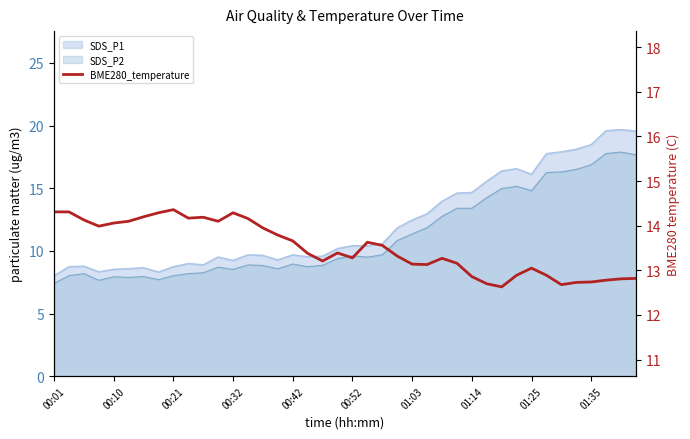

The chart shows a value of 12.8 at 37. True or false?

True